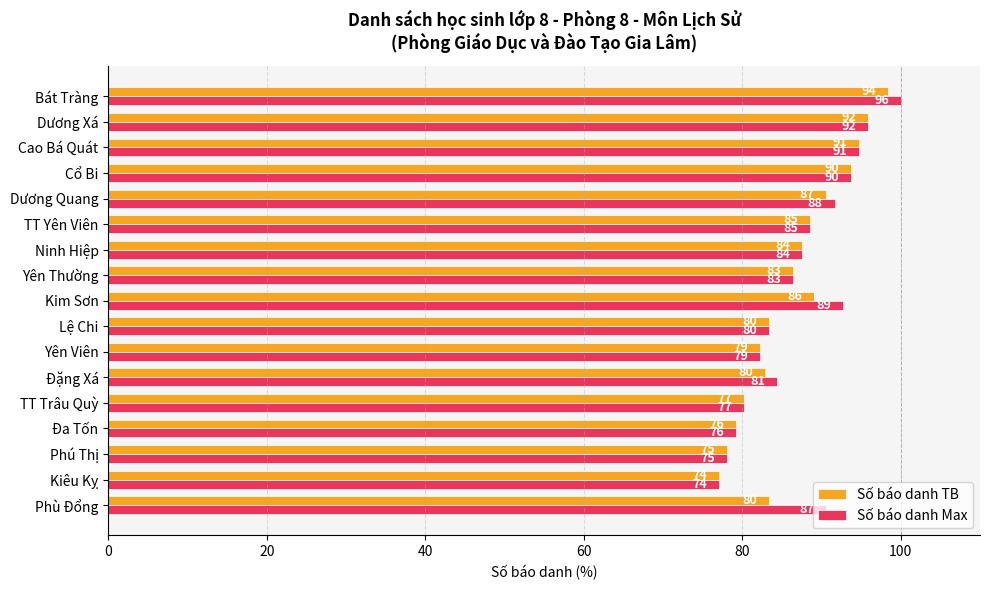

True or false: Số báo danh TB has a value of 33.3 at Cổ Bi.

False